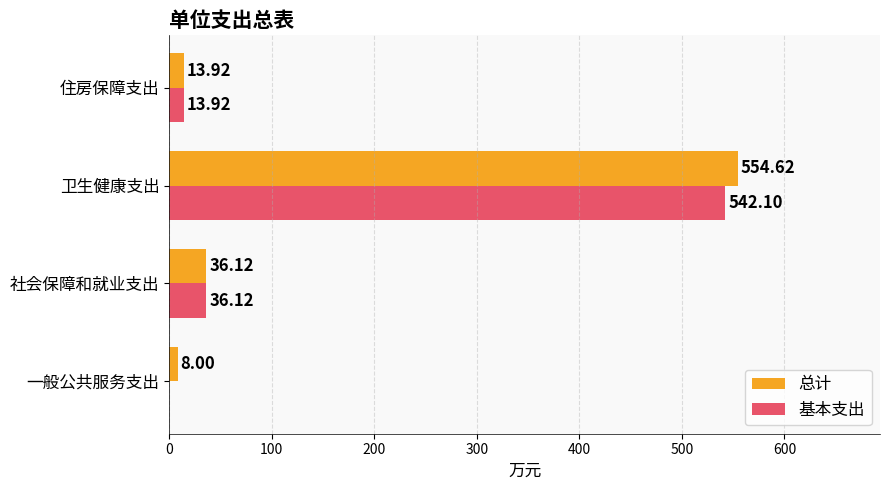

Is the value of 总计 at 一般公共服务支出 greater than the value of 基本支出 at 社会保障和就业支出?

No